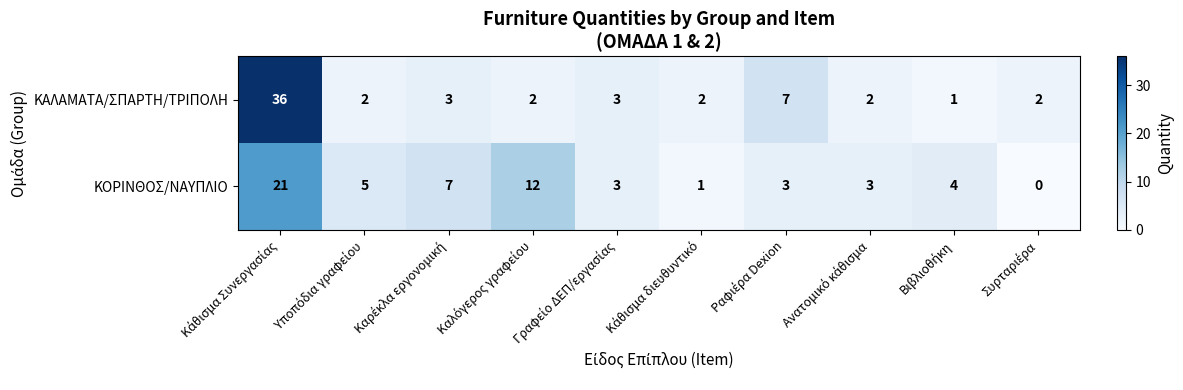

Which series has the largest total across all categories?

ΚΑΛΑΜΑΤΑ/ΣΠΑΡΤΗ/ΤΡΙΠΟΛΗ